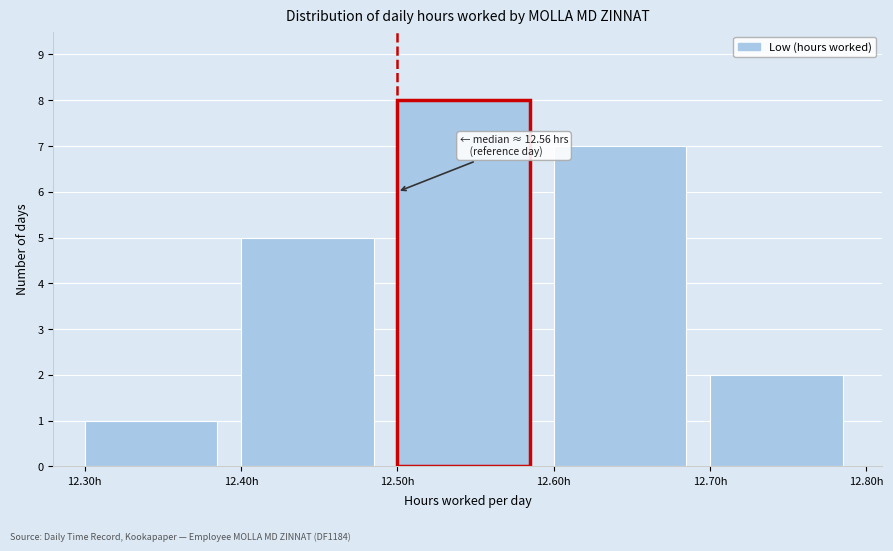

Which range on the x-axis has the tallest bar?

12.5 to 12.6